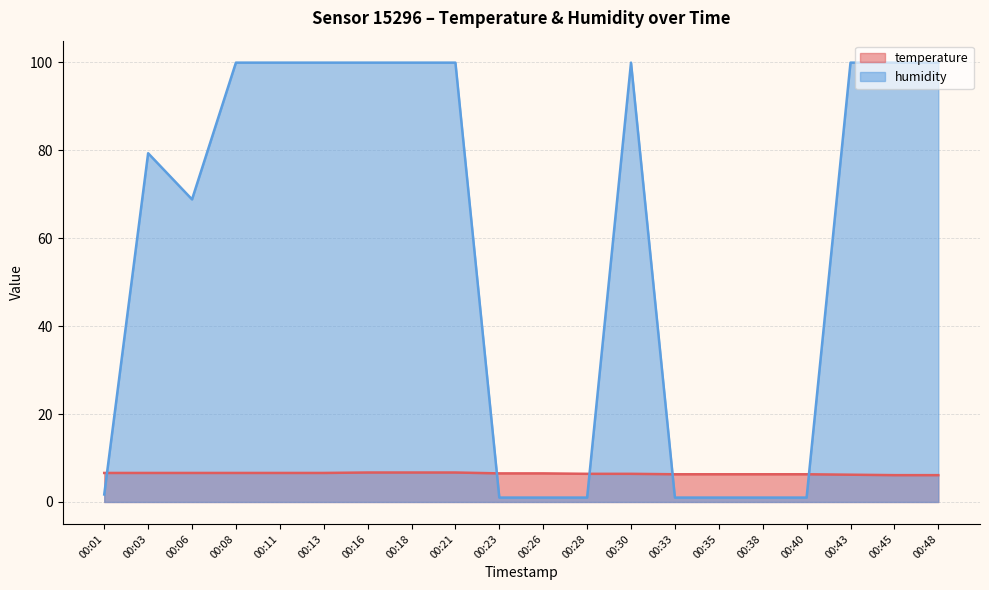

What is the value of the humidity point at the 10th from the left?

1.0